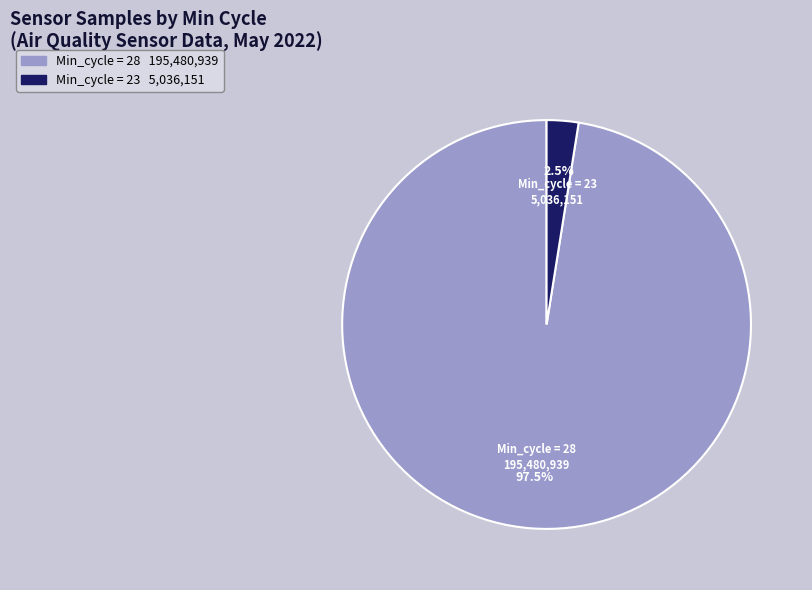

Is there any slice that represents more than half of the pie?

Yes